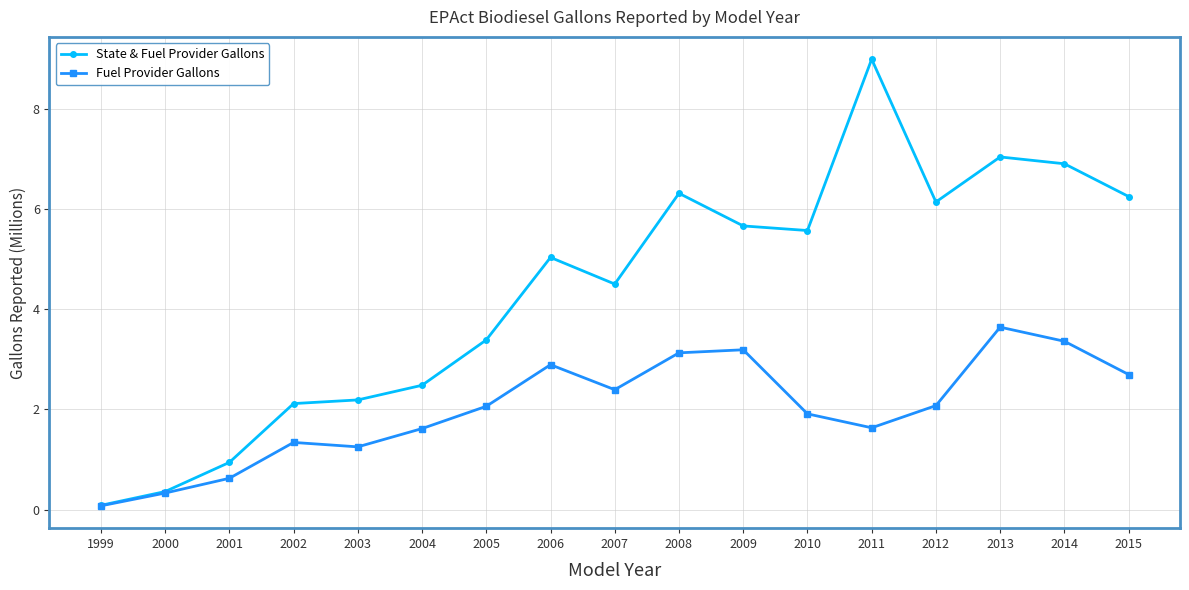

Which series has the largest total across all categories?

State & Fuel Provider Gallons